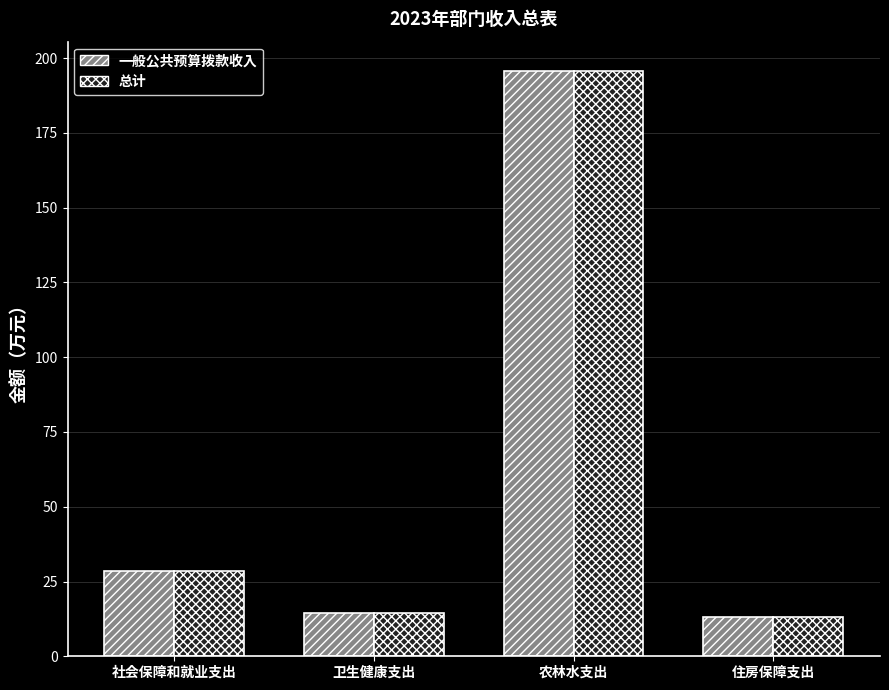

What is the difference between the 一般公共预算拨款收入 values at 卫生健康支出 and 社会保障和就业支出?

14.2